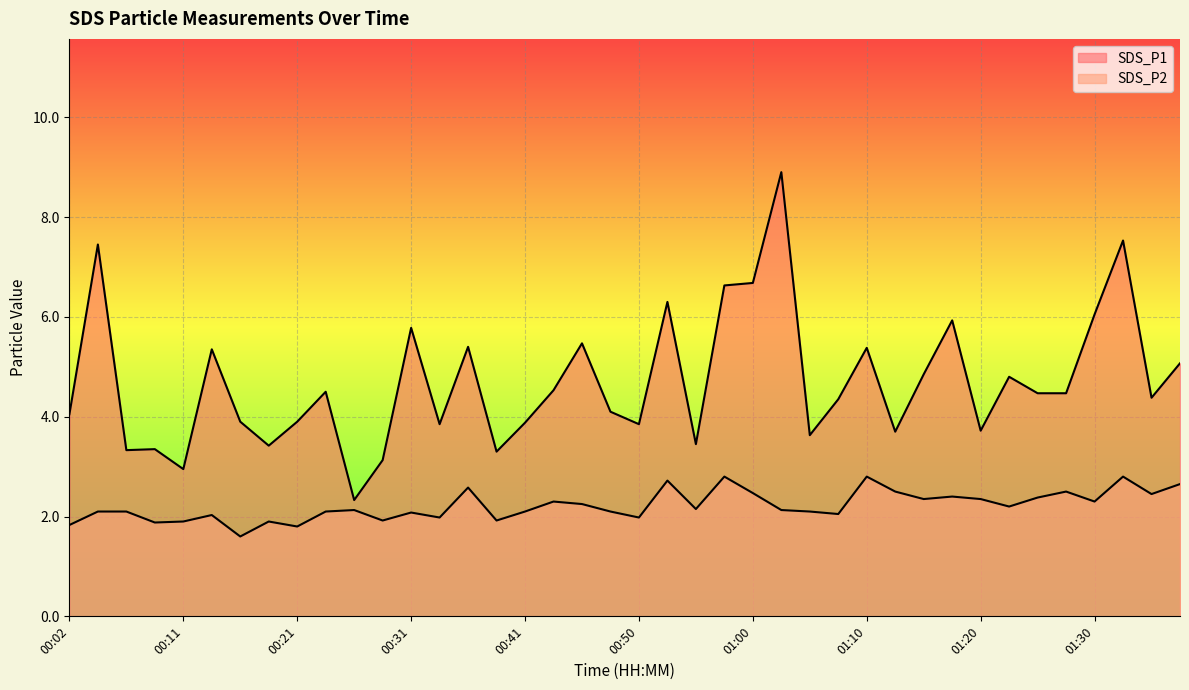

What is the sum of the SDS_P1 values at 01:17 and 01:34?

10.3